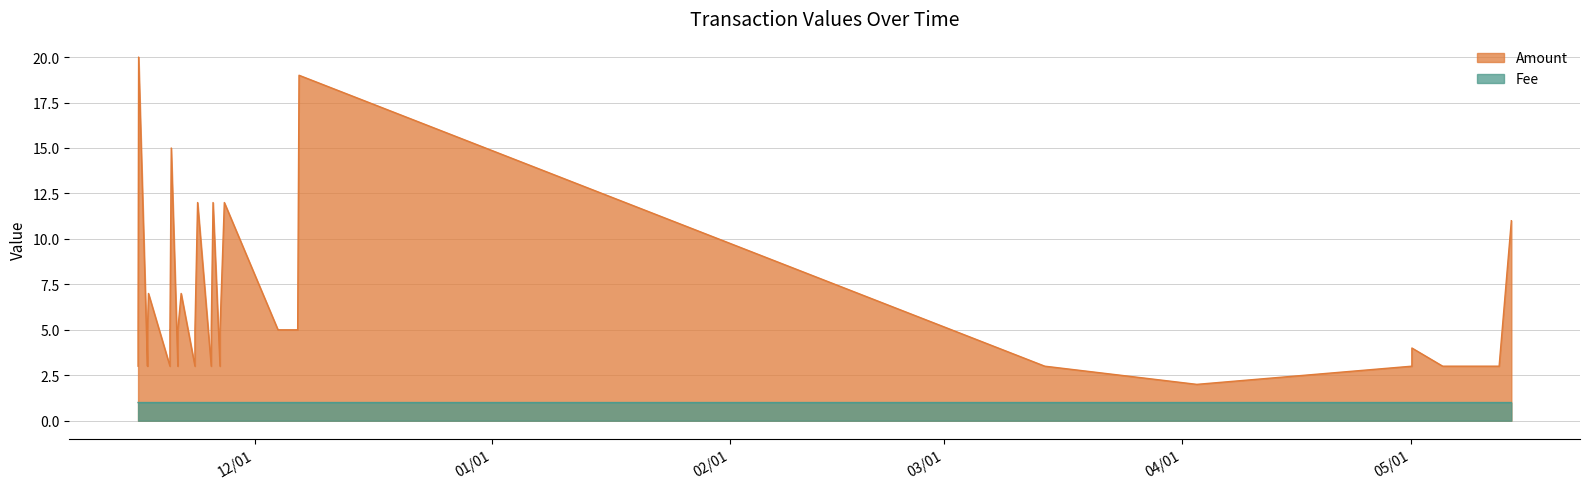

Rank the series at 11 from highest to lowest value.

Amount, Fee